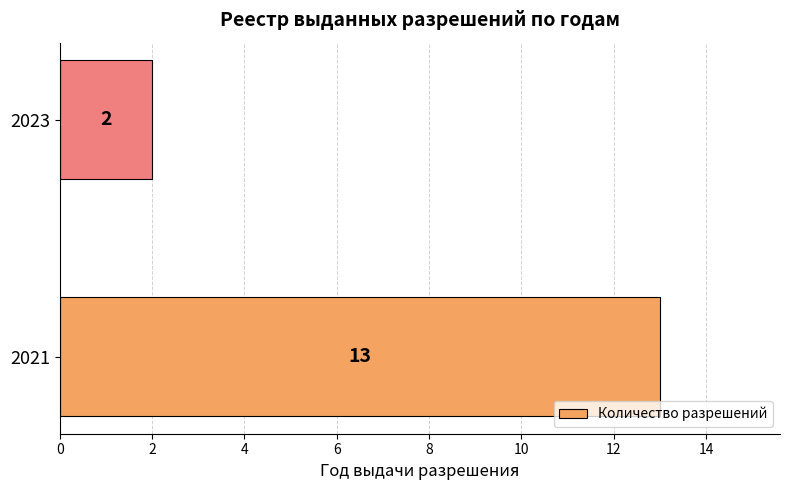

Rank the categories by value from lowest to highest.

2023, 2021